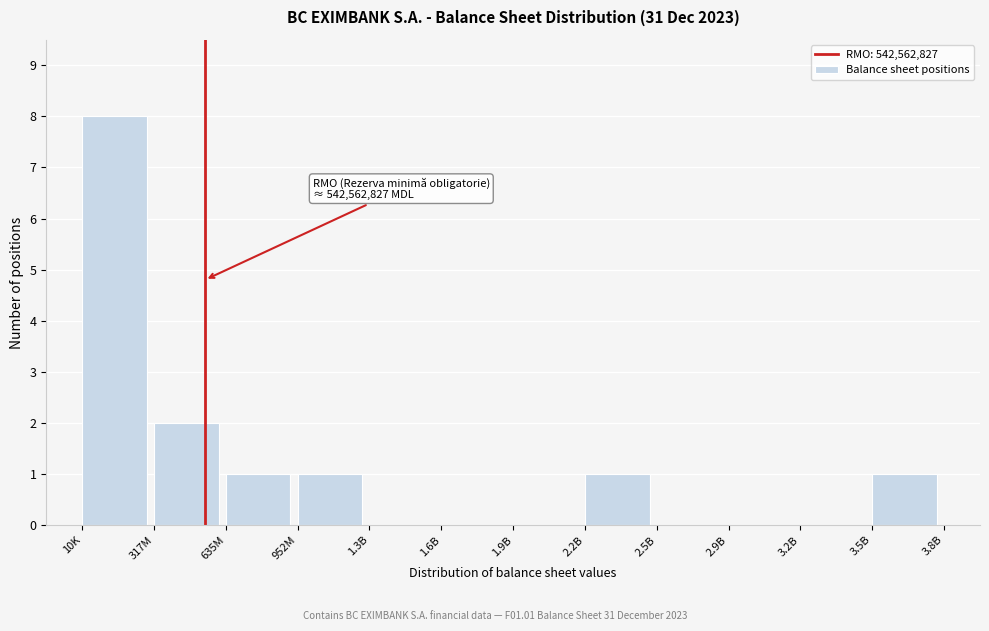

Reading left to right, list all the values displayed in this chart.

10K=8	317M=2	635M=1	952M=1	1.3B=0	1.6B=0	1.9B=0	2.2B=1	2.5B=0	2.9B=0	3.2B=0	3.5B=1